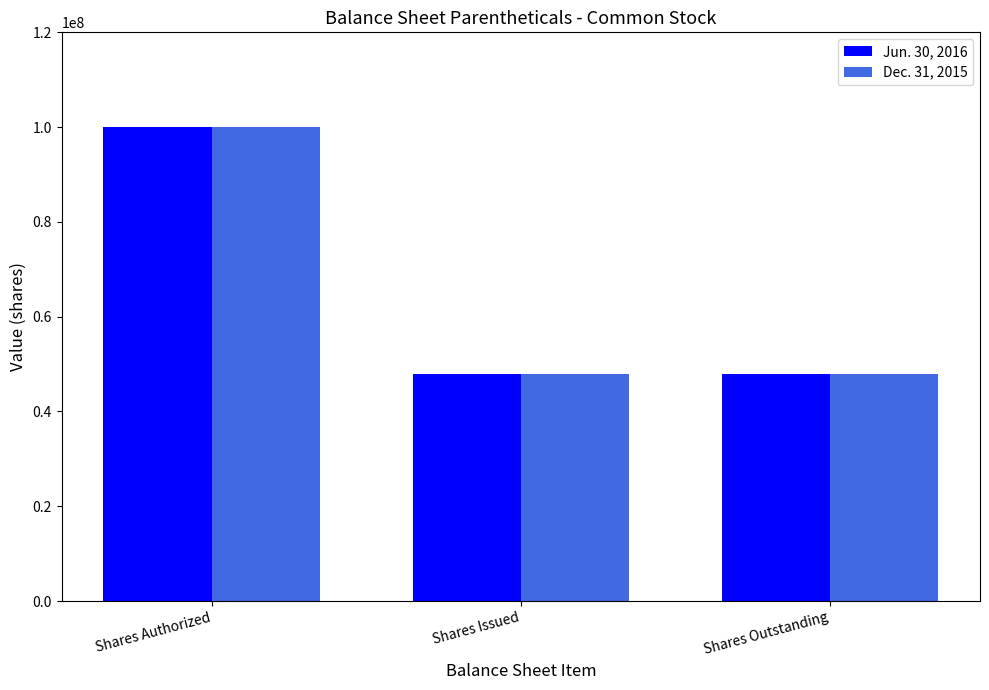

What is the average value of the Jun. 30, 2016 series?

65333333